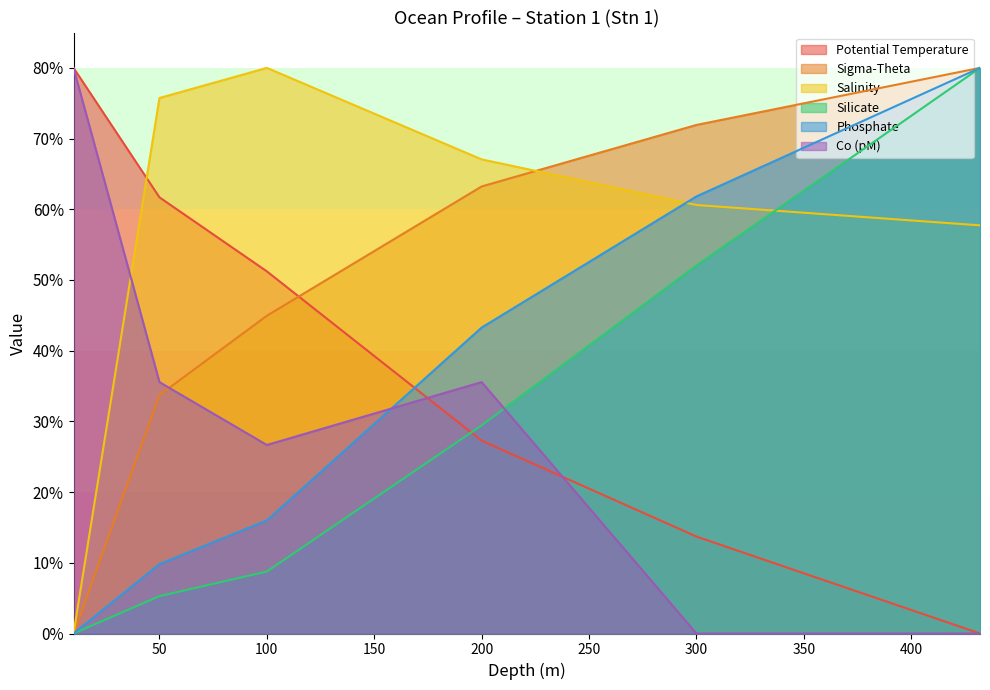

Reading left to right, transcribe all the data shown in this chart.

Potential Temperature: 10=80.0	50=61.7	100=51.2	200=27.3	300=13.7	432=0.0
Sigma-Theta: 10=0.0	50=33.7	100=44.9	200=63.2	300=71.9	432=80.0
Salinity: 10=0.0	50=75.7	100=80.0	200=67.1	300=60.6	432=57.7
Silicate: 10=0.0	50=5.3	100=8.8	200=29.4	300=52.0	432=80.0
Phosphate: 10=0.0	50=9.8	100=16.0	200=43.3	300=61.8	432=80.0
Co (pM): 10=80.0	50=35.6	100=26.7	200=35.6	300=0.0	432=0.0